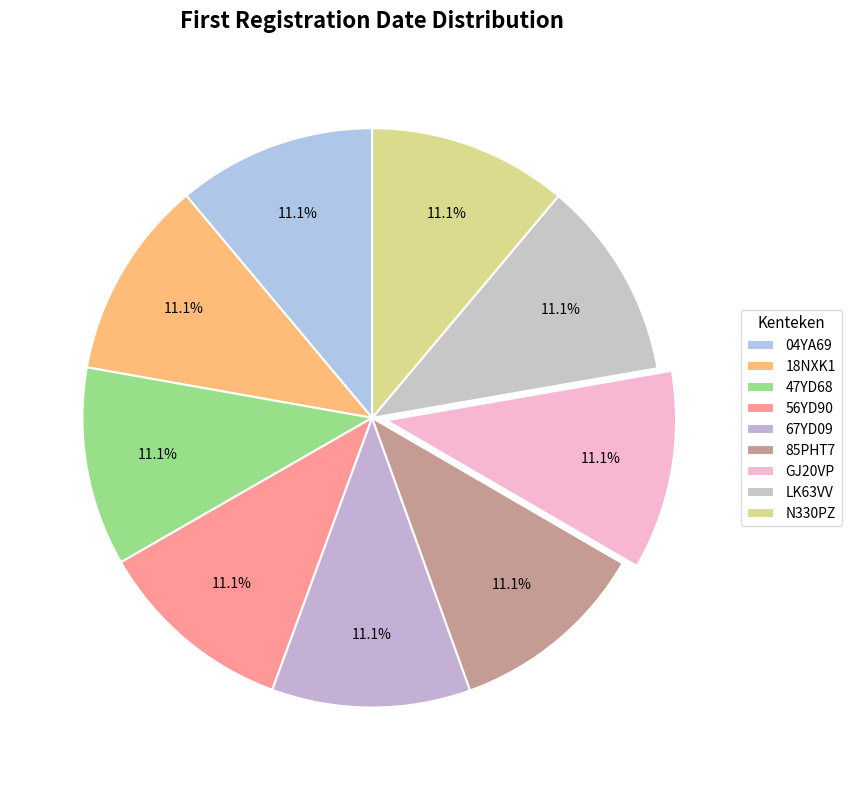

True or false: 67YD09 accounts for 11% of the total.

True